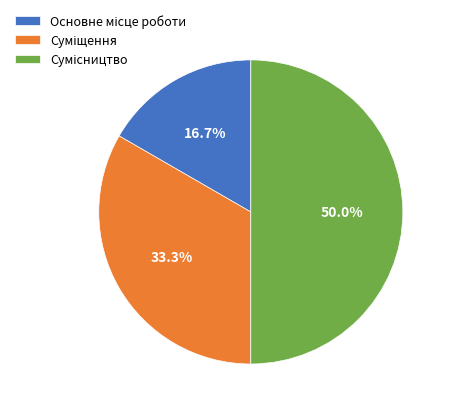

To the nearest percent, what portion does Сумісництво represent?

50%